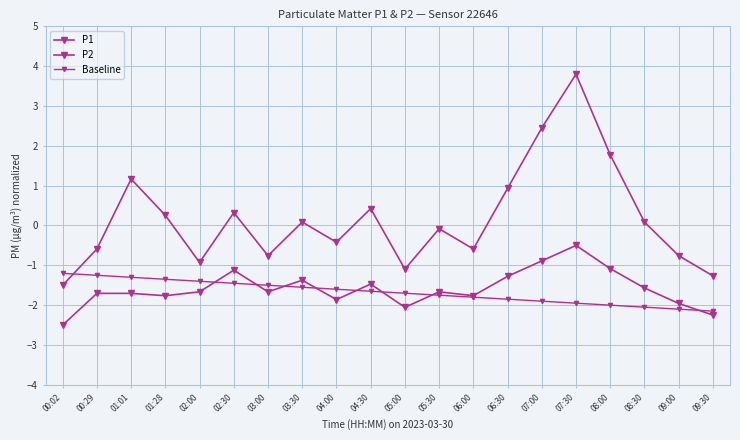

True or false: P1 and P2 intersect in this chart.

False